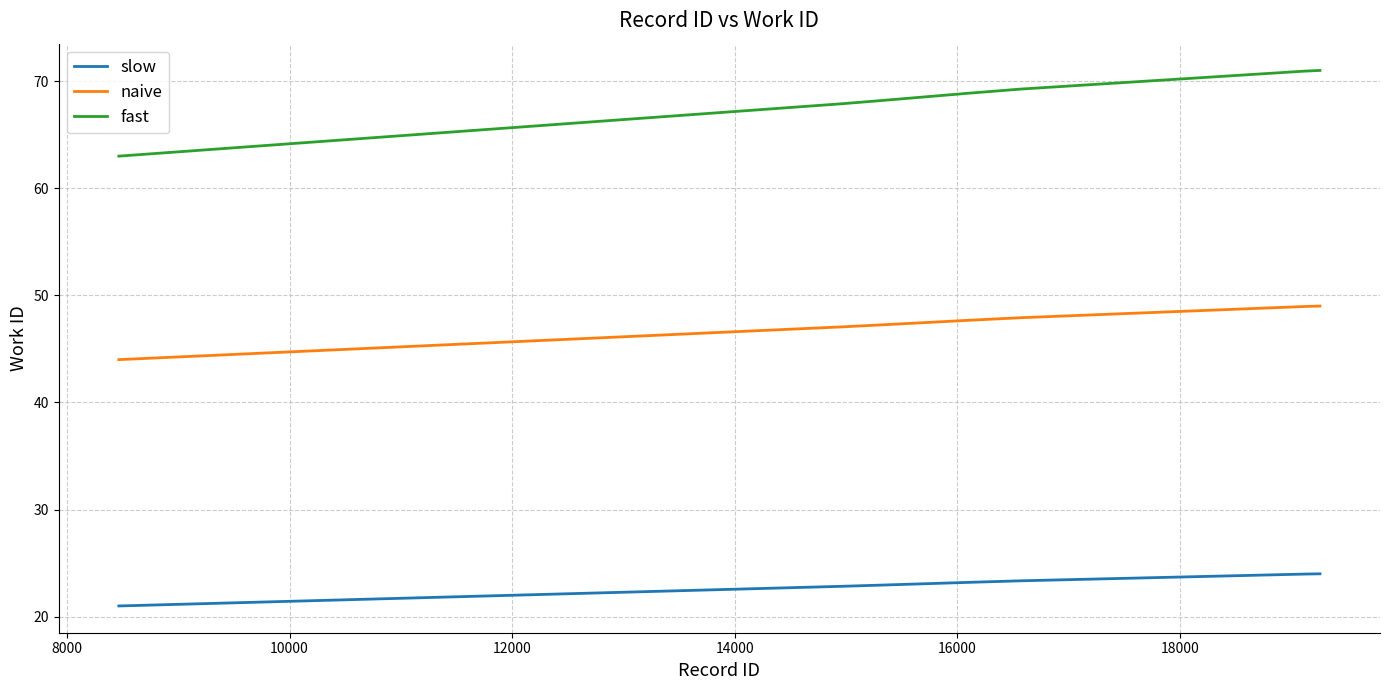

What is the maximum value for naive?

49.0